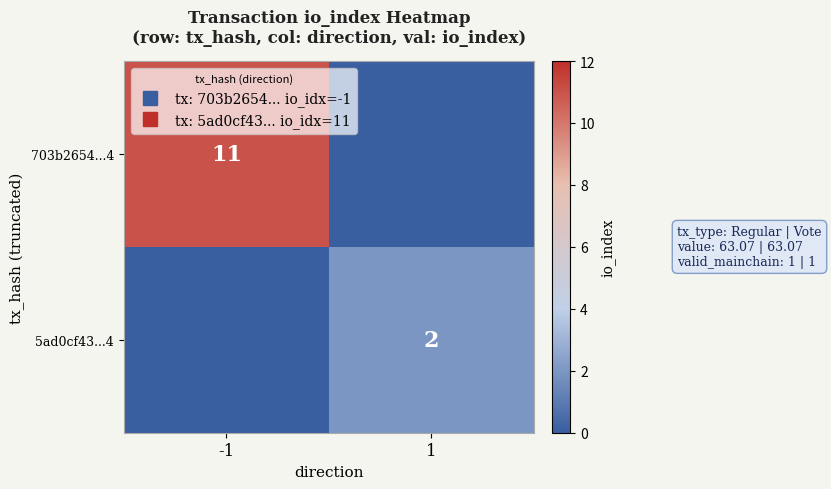

Rank the categories by 703b2654...4 value from highest to lowest.

-1, 1